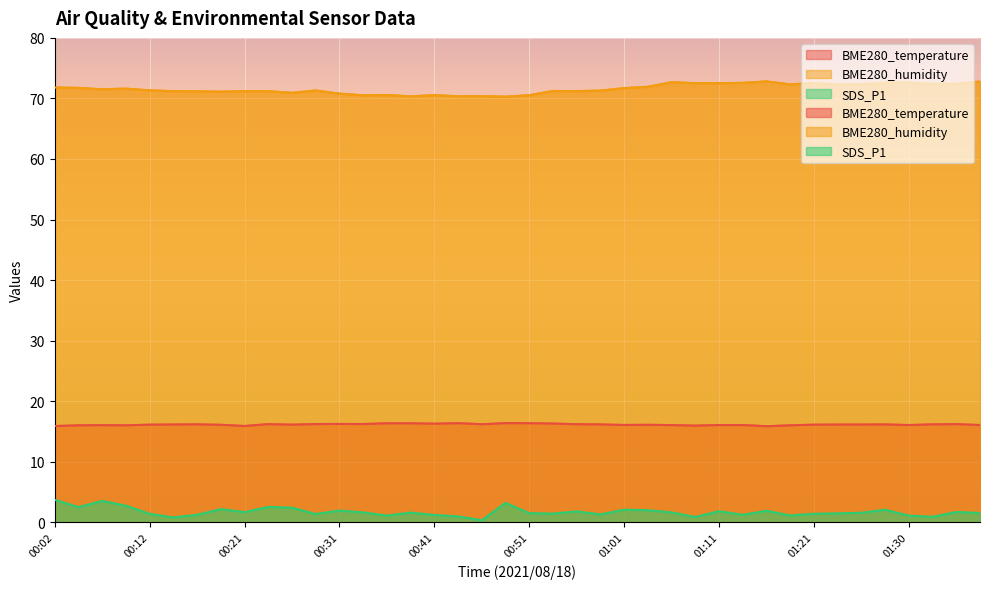

What are all the series names shown in the legend?

BME280_temperature, BME280_humidity, SDS_P1